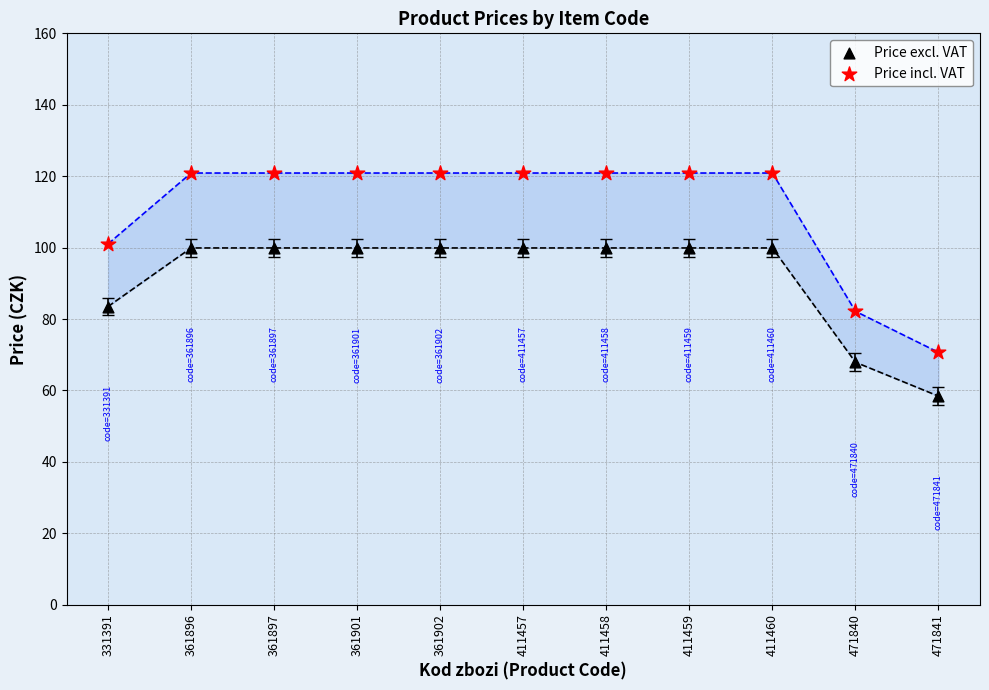

Which series reaches the minimum Y coordinate?

Price excl. VAT